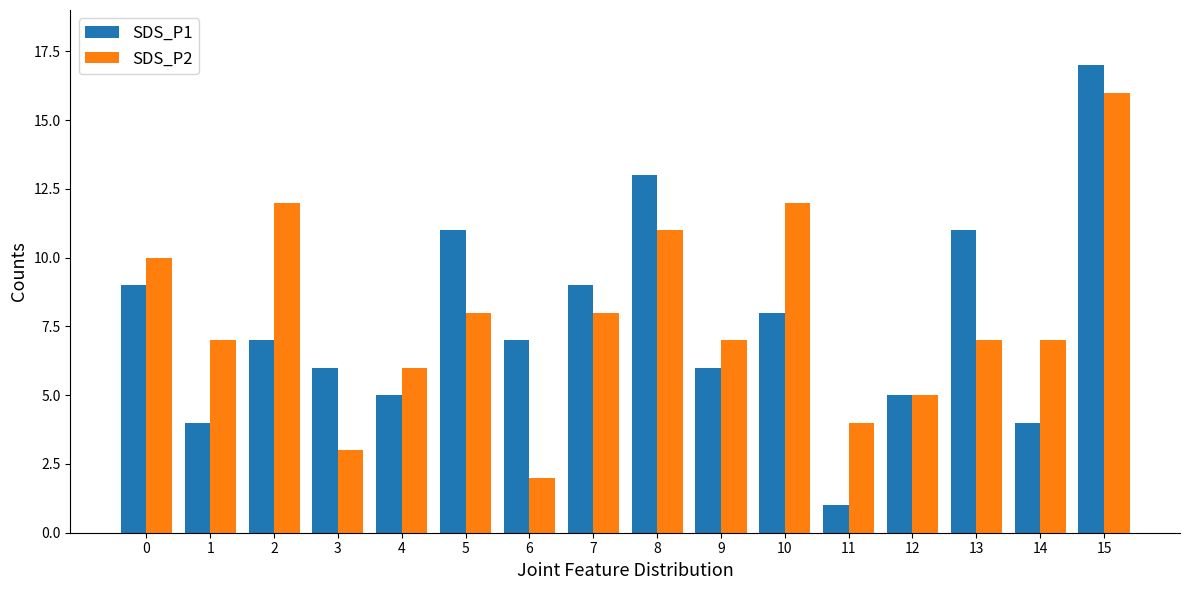

True or false: SDS_P1 has a value of 21 at 8.

False